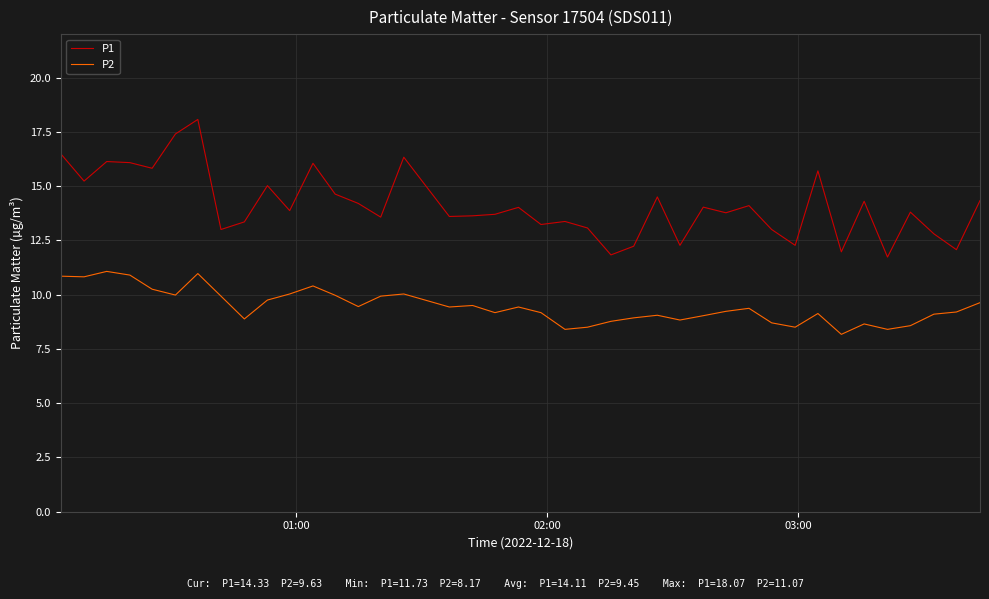

What is the minimum value shown in the chart?

8.2